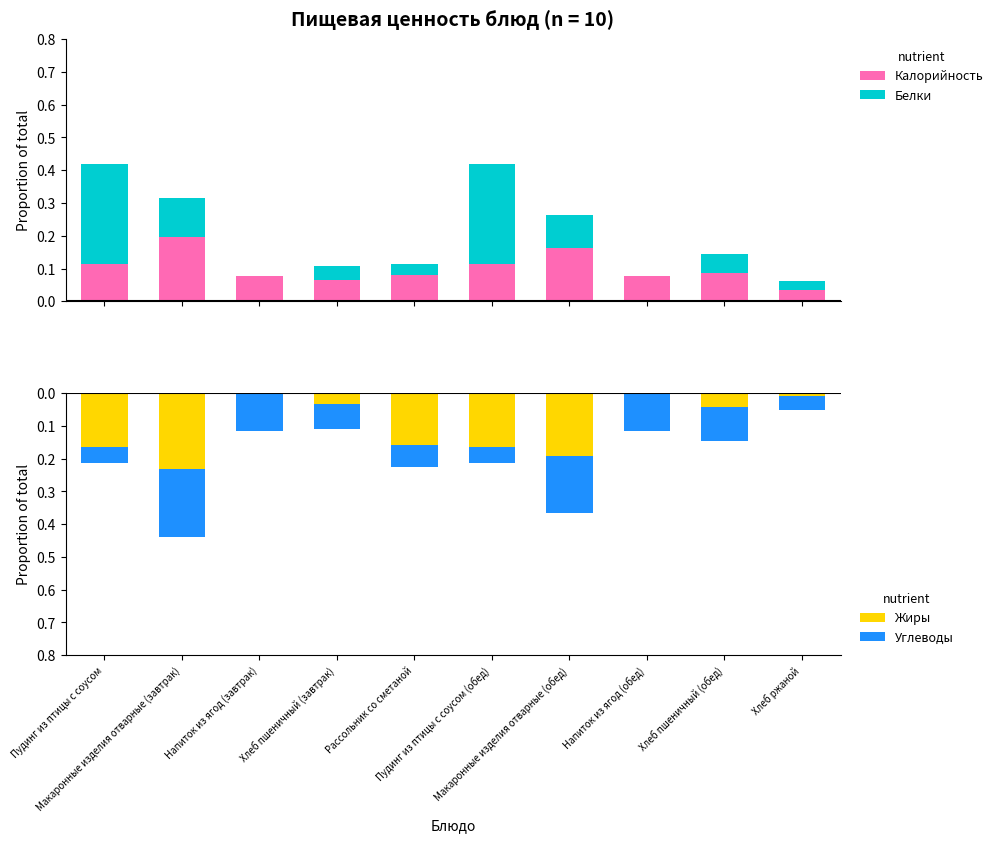

At which category is the sum across all series the highest?

Пудинг из птицы с соусом